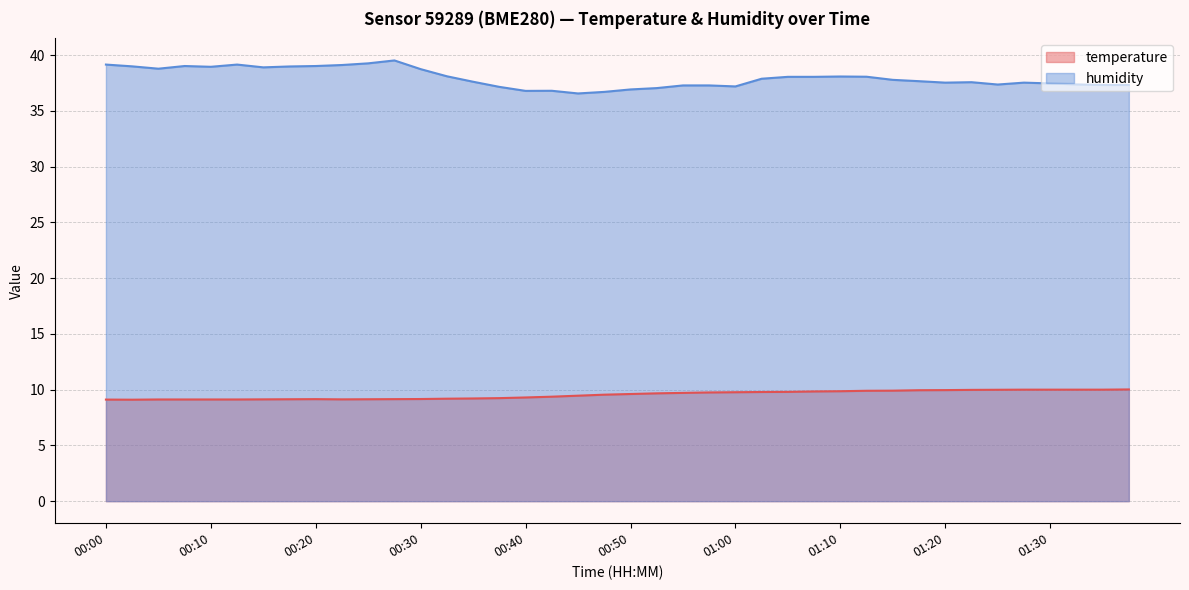

Reading right to left, transcribe all the data shown in this chart.

temperature: 01:37=10.0	01:35=10.0	01:32=10.0	01:30=10.0	01:27=10.0	01:25=10.0	01:22=10.0	01:20=10.0	01:17=9.9	01:15=9.9	01:12=9.9	01:10=9.9	01:07=9.8	01:05=9.8	01:02=9.8	01:00=9.8	00:57=9.8	00:55=9.7	00:52=9.7	00:50=9.6	00:47=9.6	00:45=9.5	00:42=9.4	00:40=9.3	00:37=9.2	00:35=9.2	00:32=9.2	00:30=9.2	00:27=9.2	00:24=9.1	00:22=9.1	00:20=9.2	00:17=9.1	00:15=9.1	00:12=9.1	00:10=9.1	00:07=9.1	00:05=9.1	00:02=9.1	00:00=9.1
humidity: 01:37=37.3	01:35=37.3	01:32=37.4	01:30=37.5	01:27=37.5	01:25=37.4	01:22=37.6	01:20=37.5	01:17=37.7	01:15=37.8	01:12=38.1	01:10=38.1	01:07=38.0	01:05=38.0	01:02=37.9	01:00=37.2	00:57=37.3	00:55=37.3	00:52=37.0	00:50=36.9	00:47=36.7	00:45=36.6	00:42=36.8	00:40=36.8	00:37=37.1	00:35=37.6	00:32=38.1	00:30=38.7	00:27=39.5	00:24=39.3	00:22=39.1	00:20=39.0	00:17=39.0	00:15=38.9	00:12=39.1	00:10=39.0	00:07=39.0	00:05=38.8	00:02=39.0	00:00=39.1